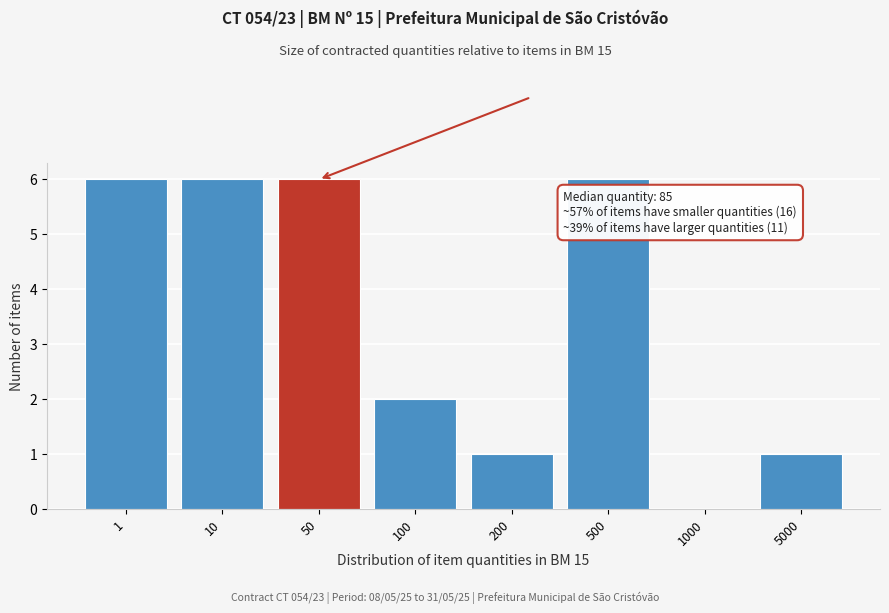

Reading left to right, what are all the values shown in this chart?

1=6	10=6	50=6	100=2	200=1	500=6	1000=0	5000=1